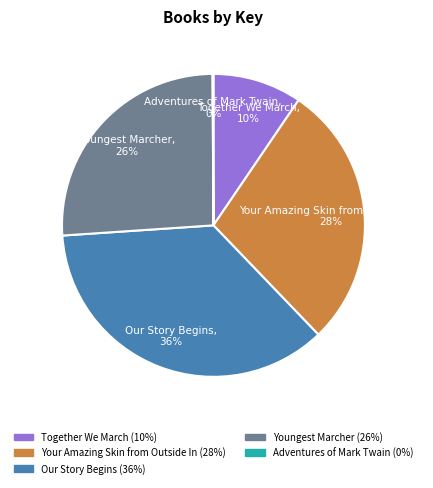

Combined, do Our Story Begins and Youngest Marcher account for over 50%?

Yes